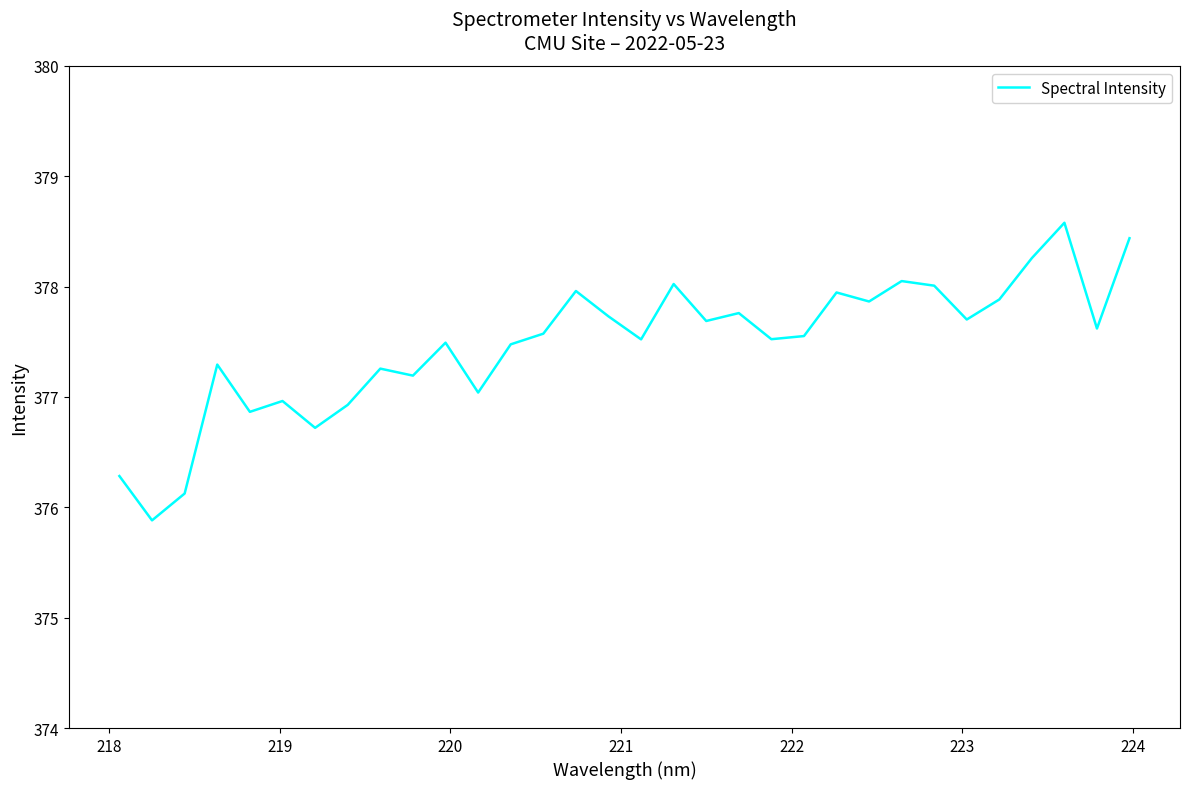

What is the greatest value displayed?

378.6